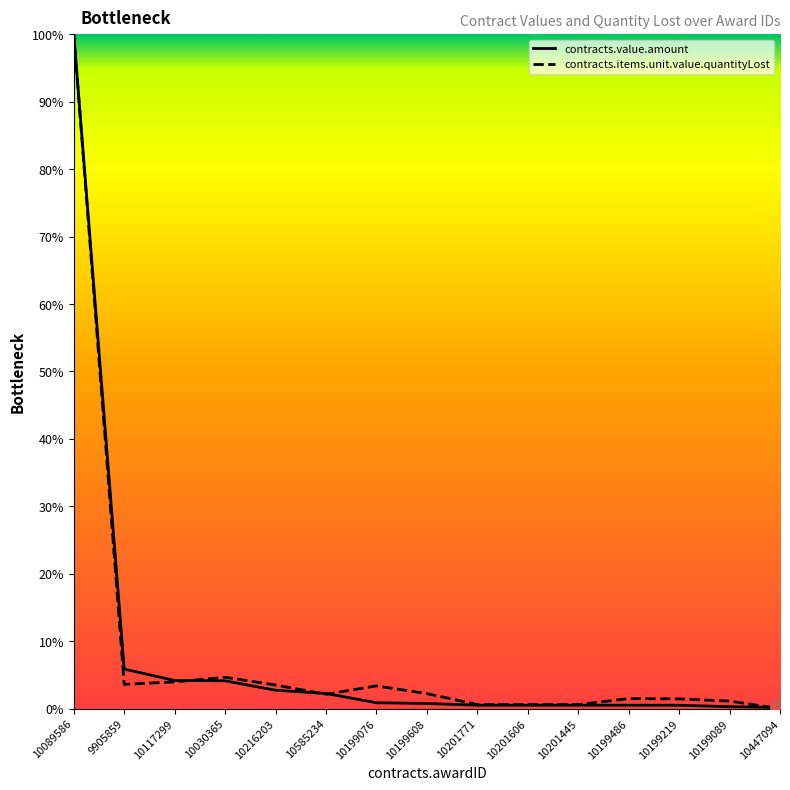

What is the minimum value for contracts.value.amount?

0.2